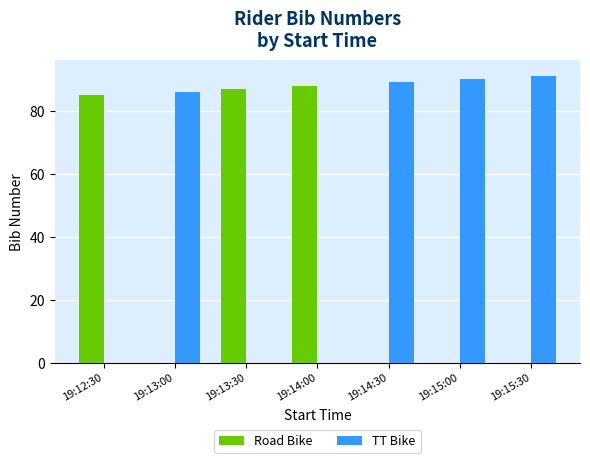

Which series has the largest total across all categories?

TT Bike